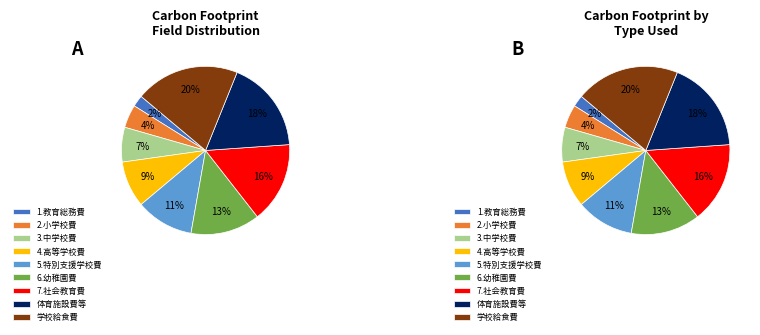

How many segments does this pie chart have?

9